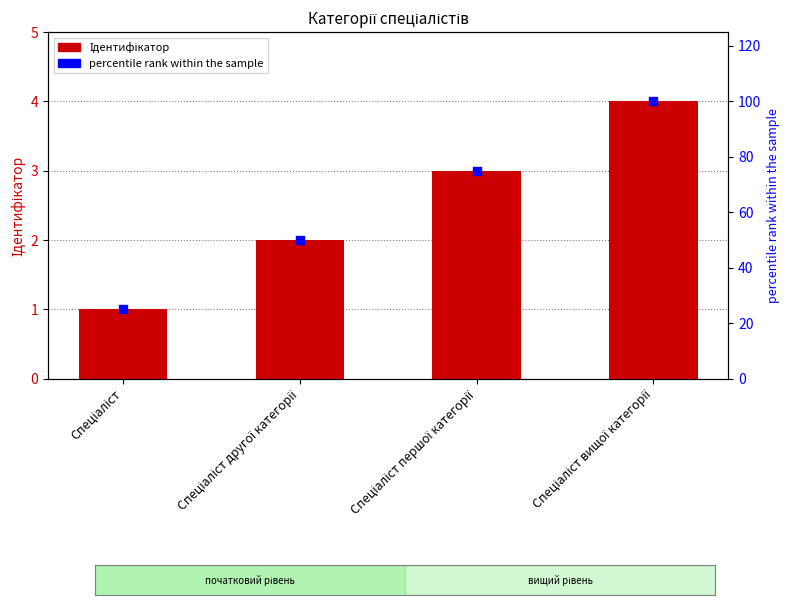

Which series has the largest total across all categories?

percentile rank within the sample